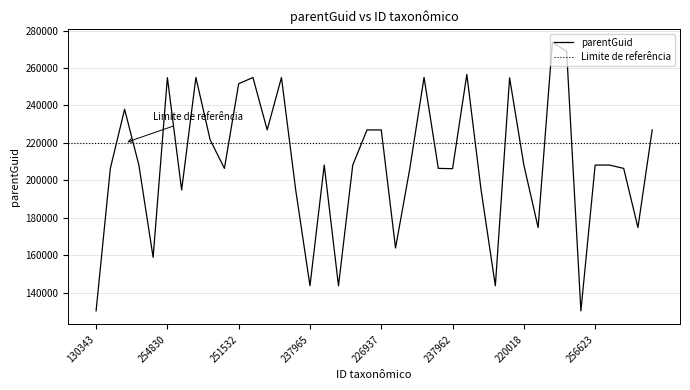

What is the label of the 25th point from the right?

237965